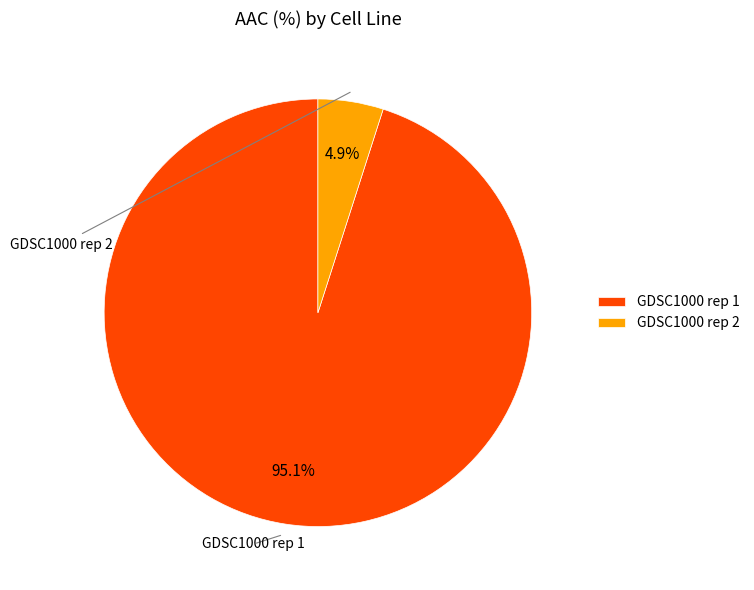

How many segments does this pie chart have?

2